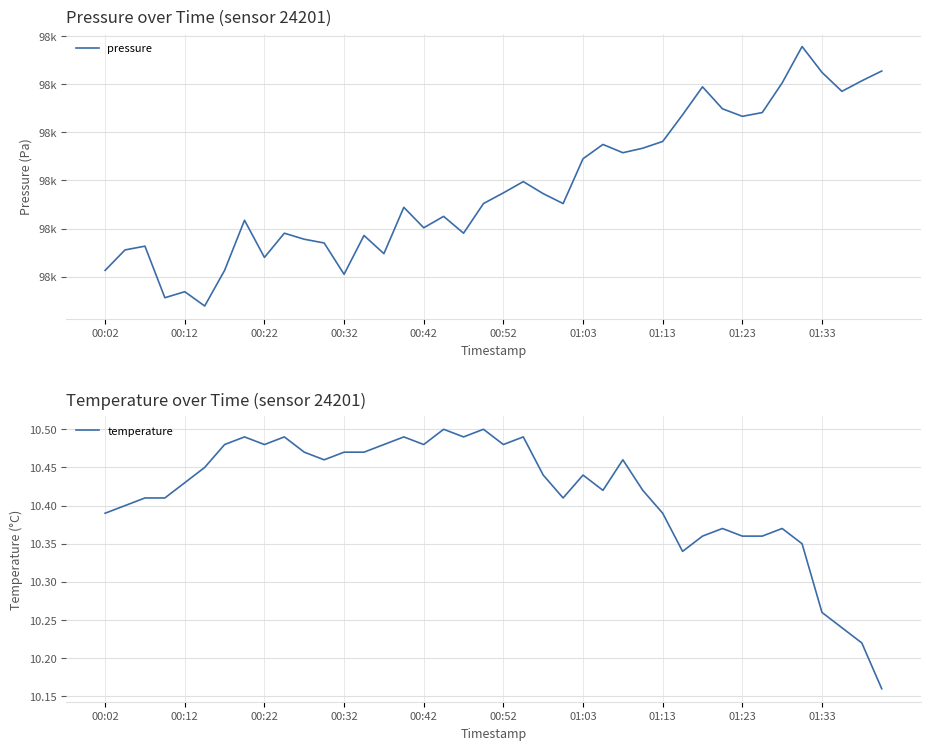

How many interior local peaks does the temperature series have?

10